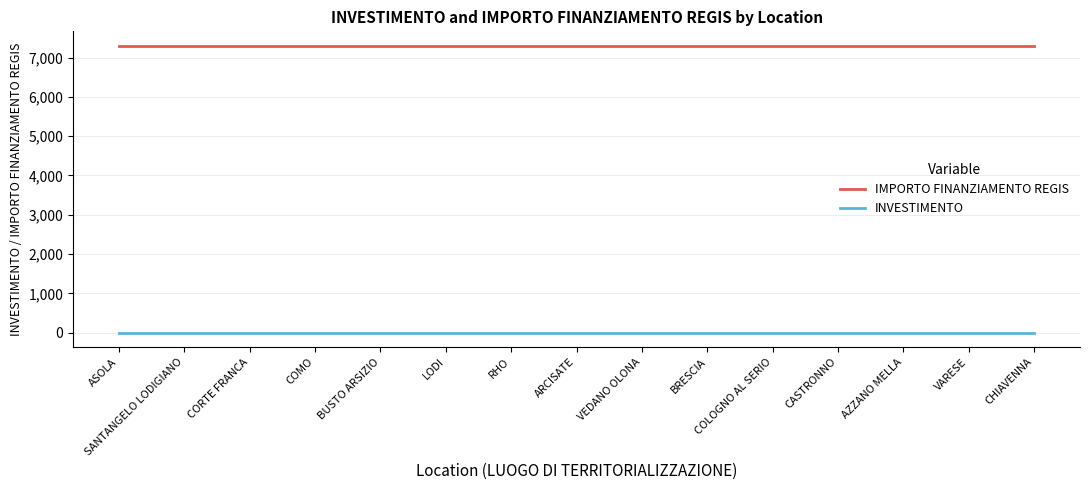

What is the highest value of the IMPORTO FINANZIAMENTO REGIS series?

7301.0